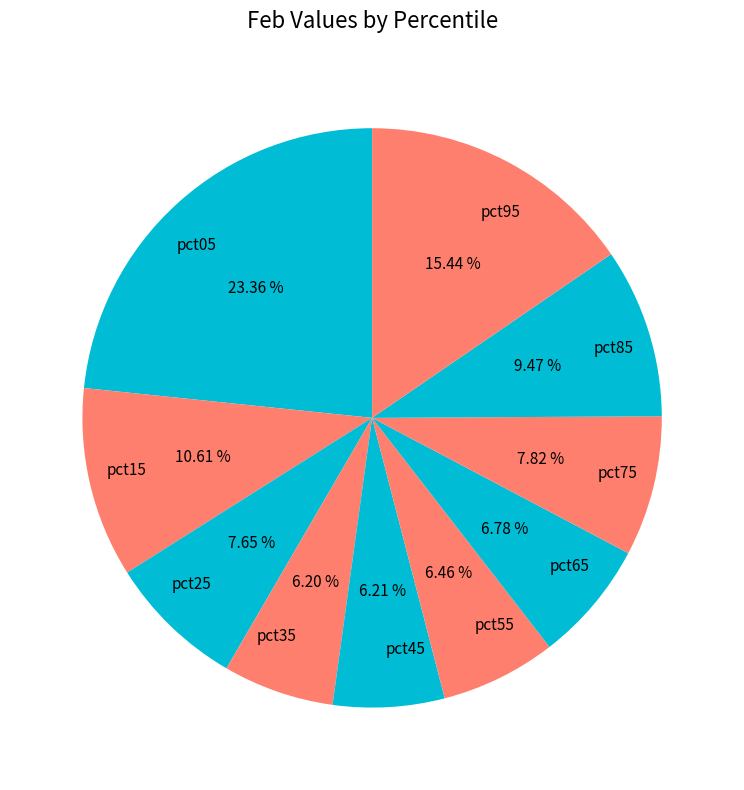

What percentage is the pct35 slice, to the nearest percent?

6%